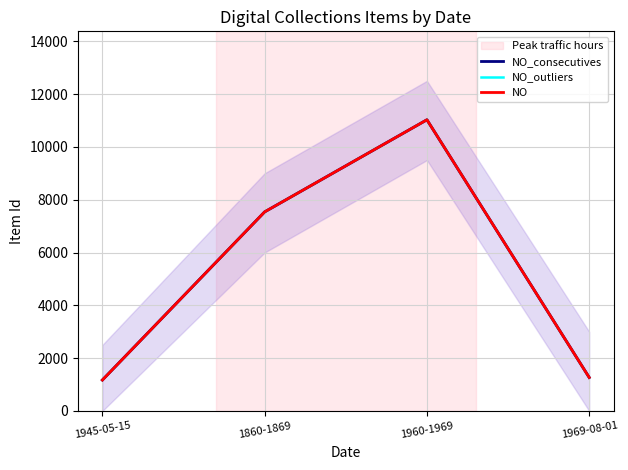

What is the label of the 3rd point from the left?

1960-1969